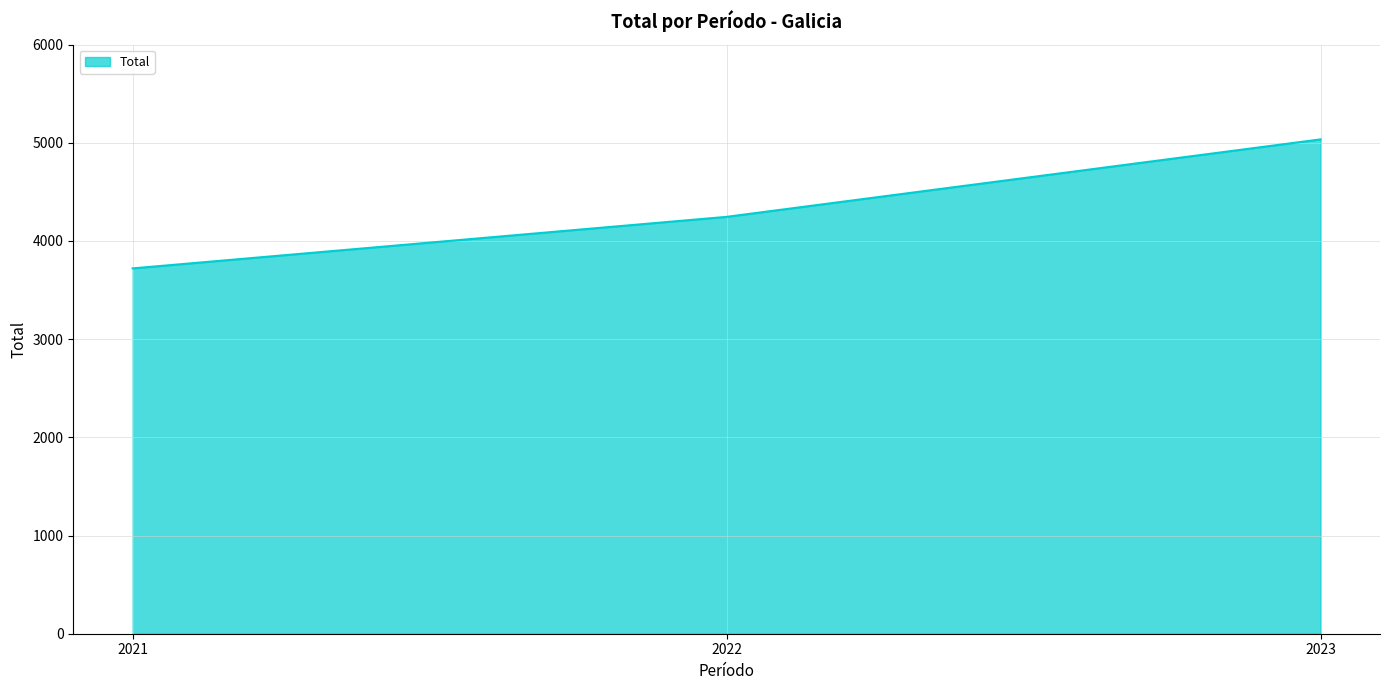

How many lines are shown in the chart?

1